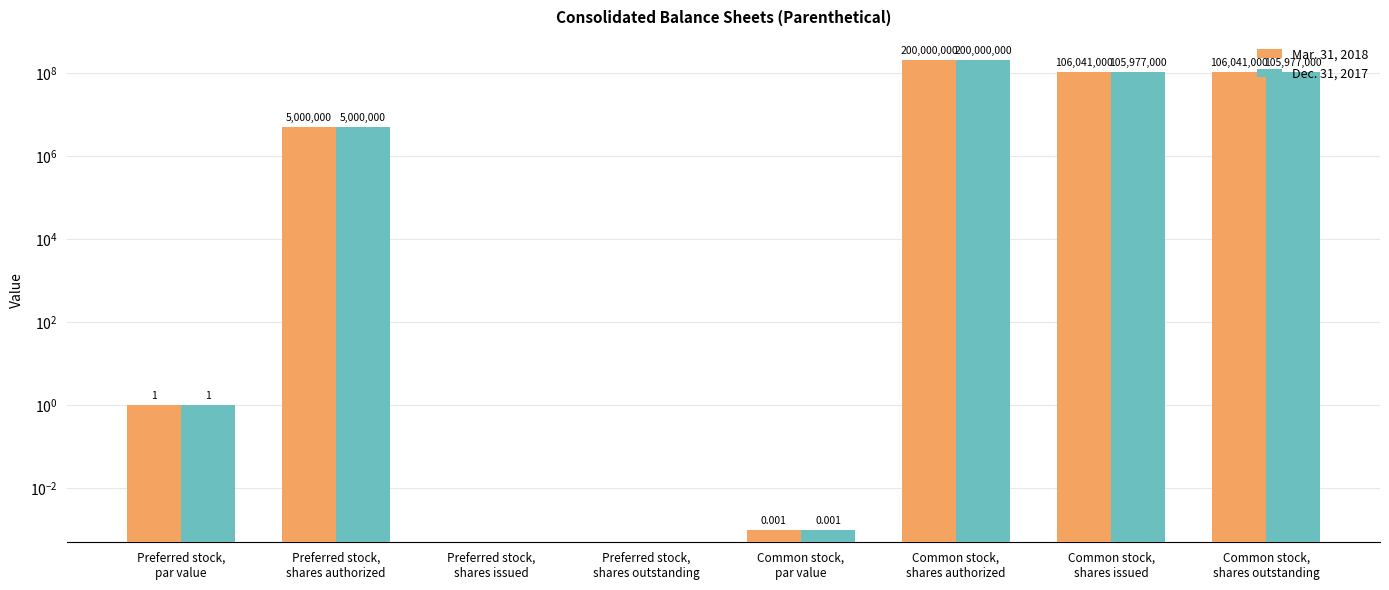

What are all the series names shown in the legend?

Mar. 31, 2018, Dec. 31, 2017